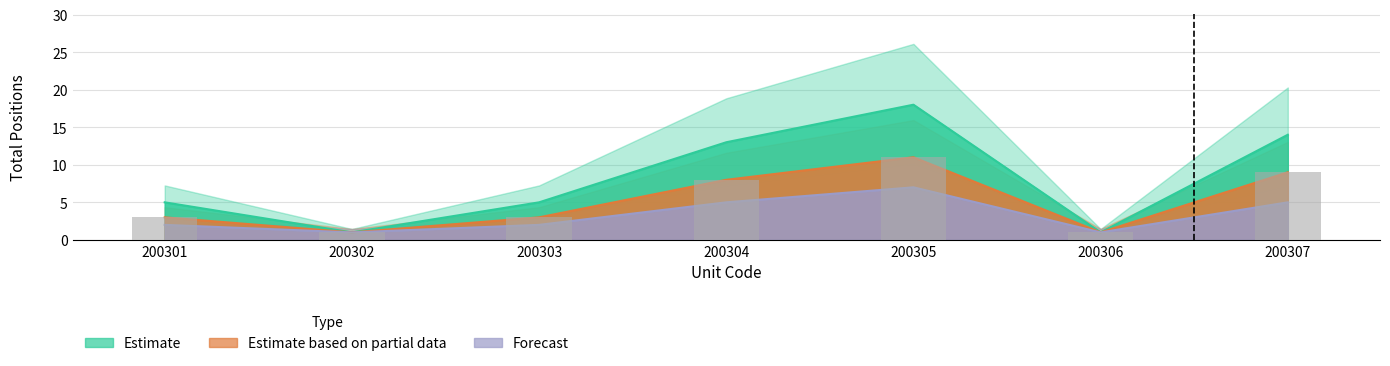

Is it true that Forecast equals 1 at 200302?

True